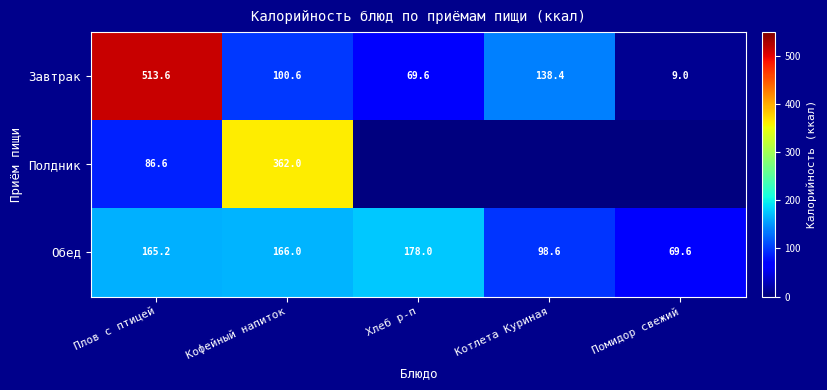

Is it true that Завтрак equals 2.2 at Помидор свежий?

False